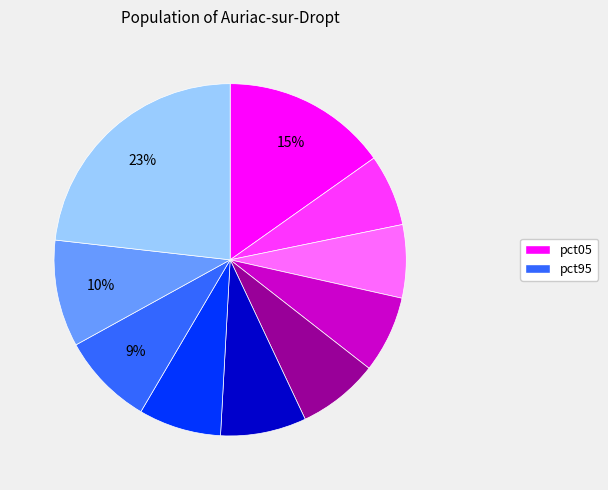

To the nearest percent, what is the average slice percentage?

10%